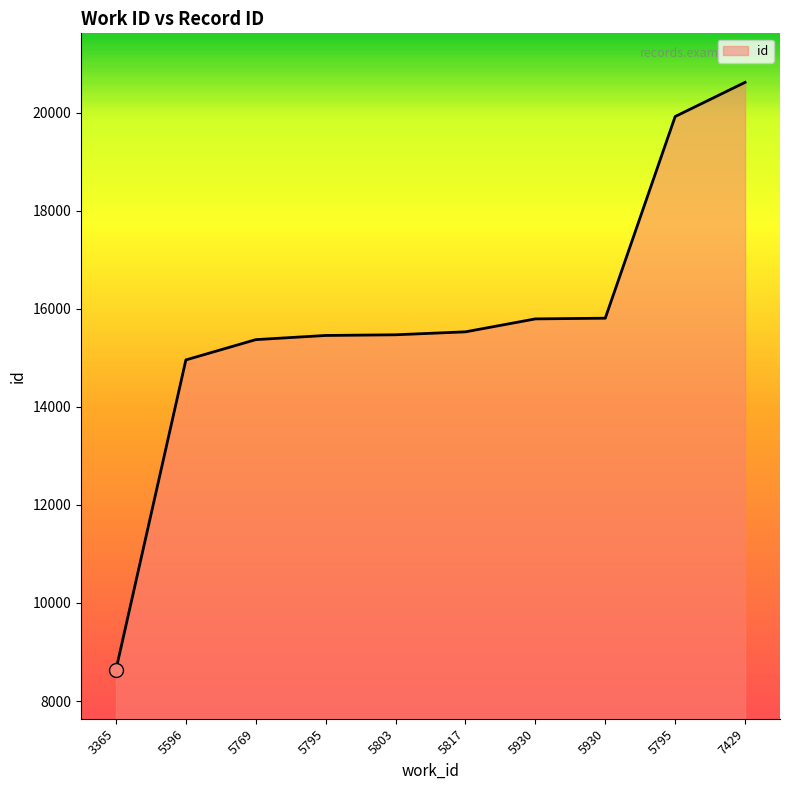

Approximately how many times larger is the value at 5795 compared to 5795?

1.3